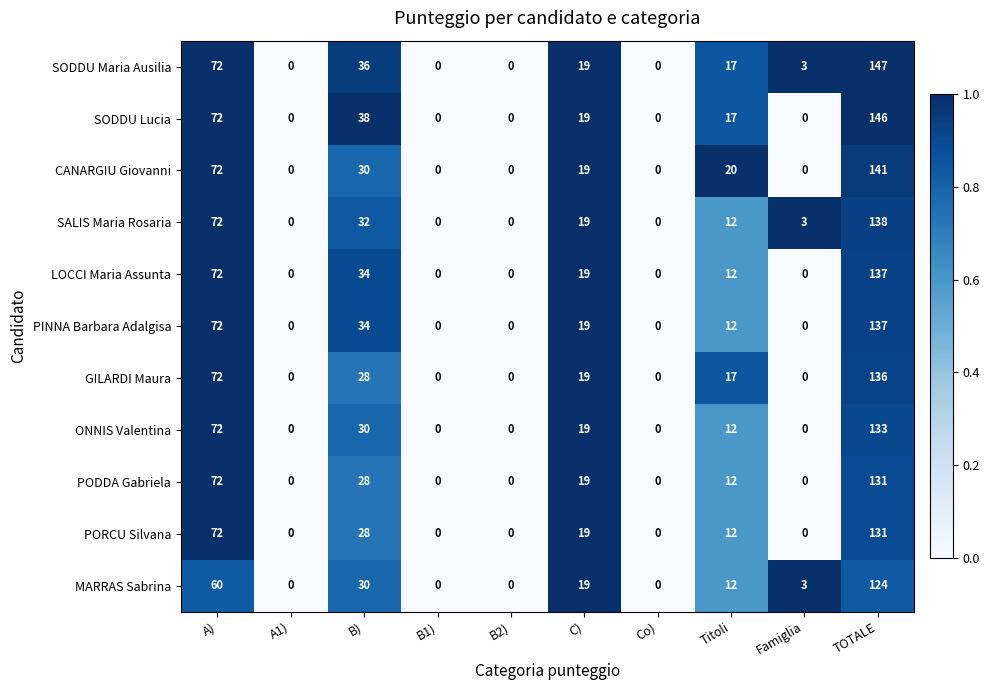

What is the maximum value shown in the chart?

147